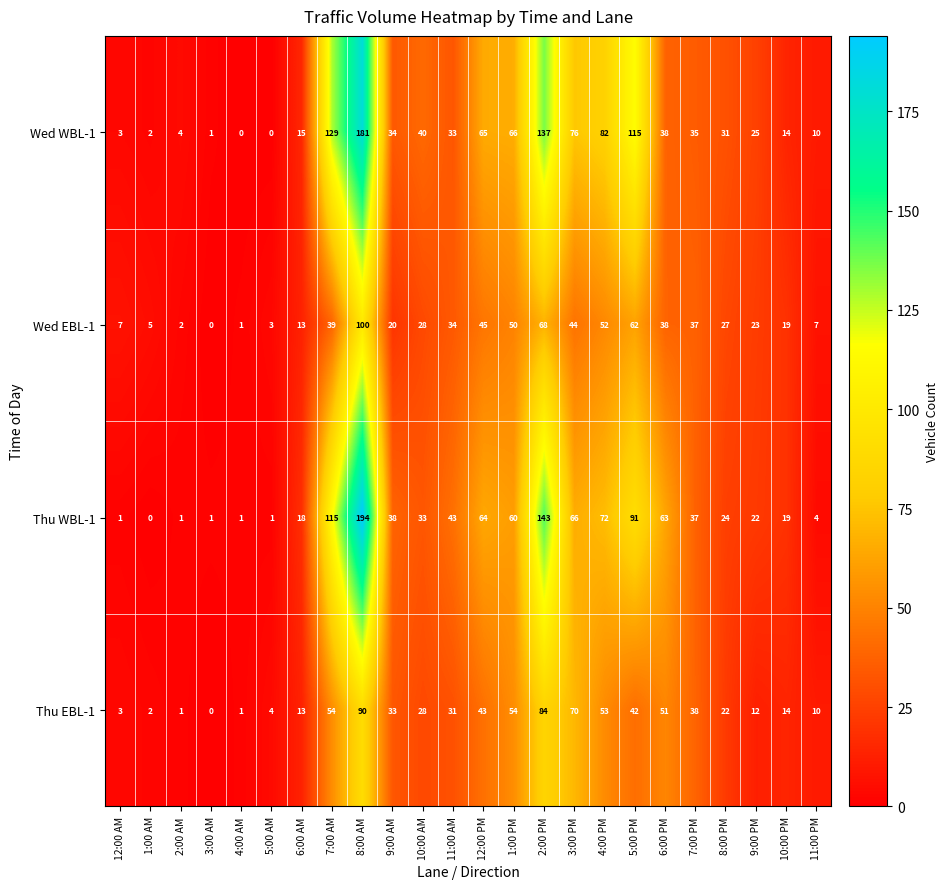

At 3:00 PM, list the series in order from smallest to largest.

Wed EBL-1, Thu WBL-1, Thu EBL-1, Wed WBL-1